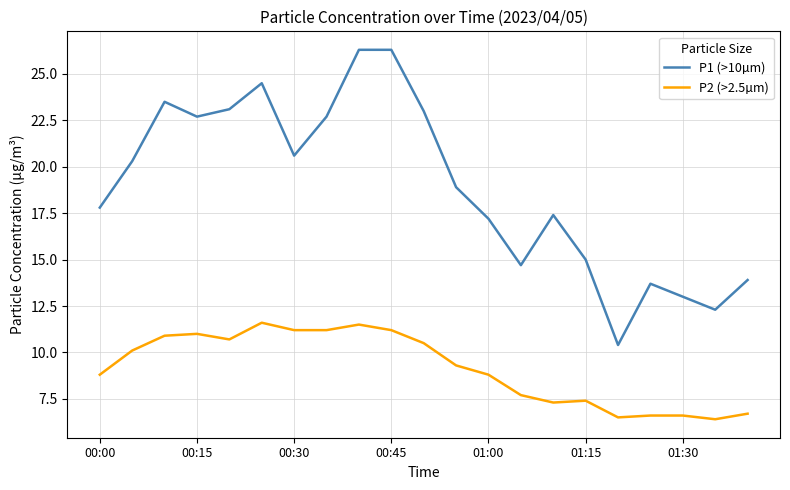

What is the difference between the maximum and minimum values in the P2 (>2.5µm) series?

5.2